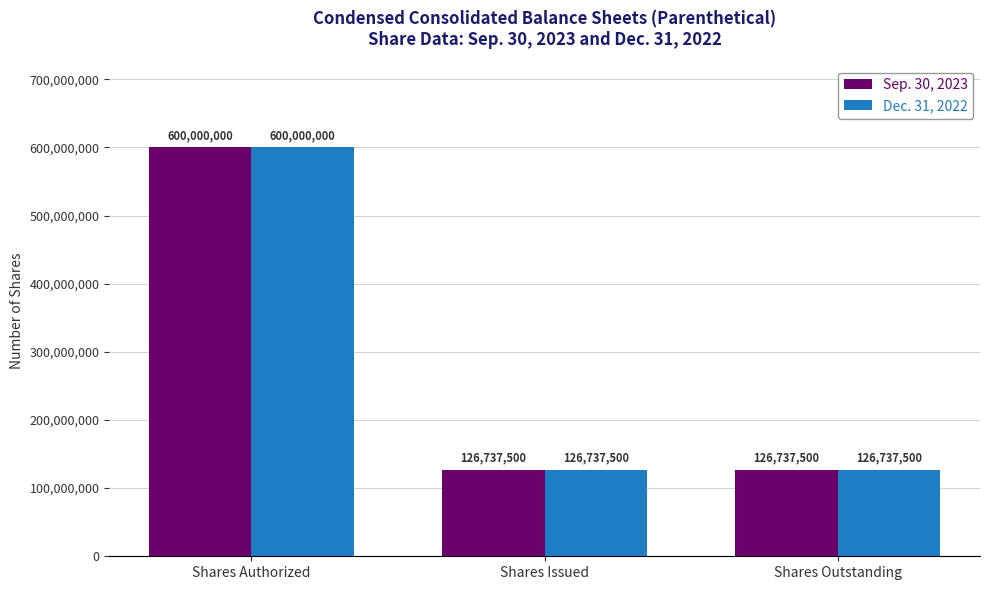

What is the approximate value of Dec. 31, 2022 at Shares Outstanding, to the nearest 50?

126737500